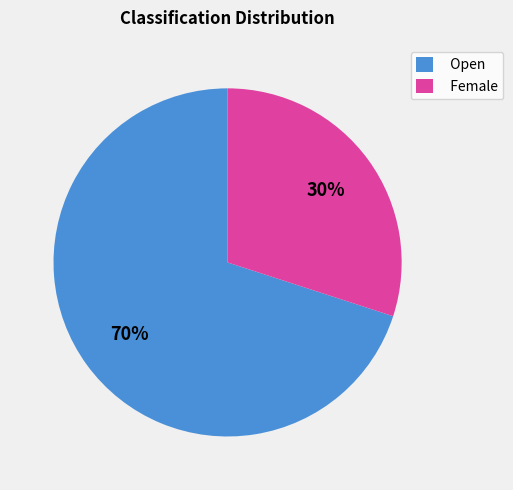

How many segments does this pie chart have?

2